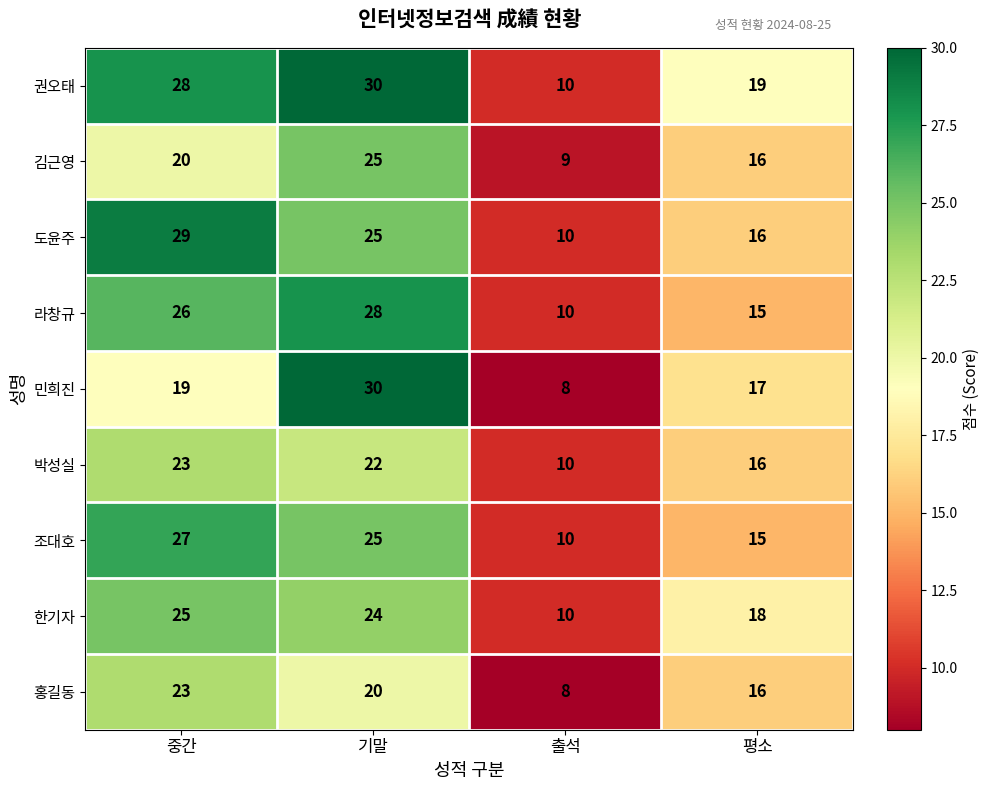

The value of 라창규 at 평소 is 15. True or false?

True